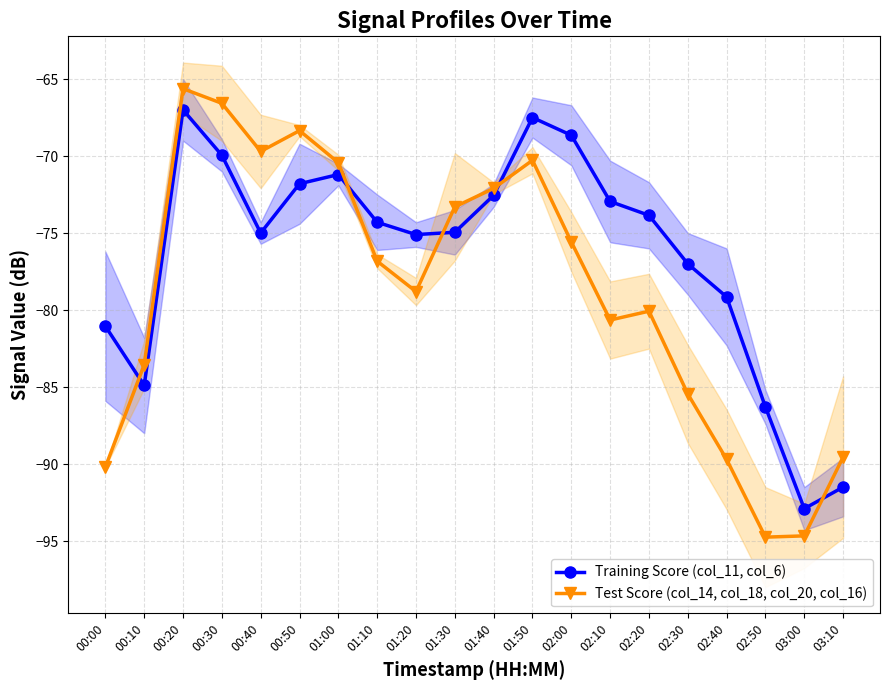

What is the sum of the Training Score (col_11, col_6) values at 03:00 and 01:00?

-164.1